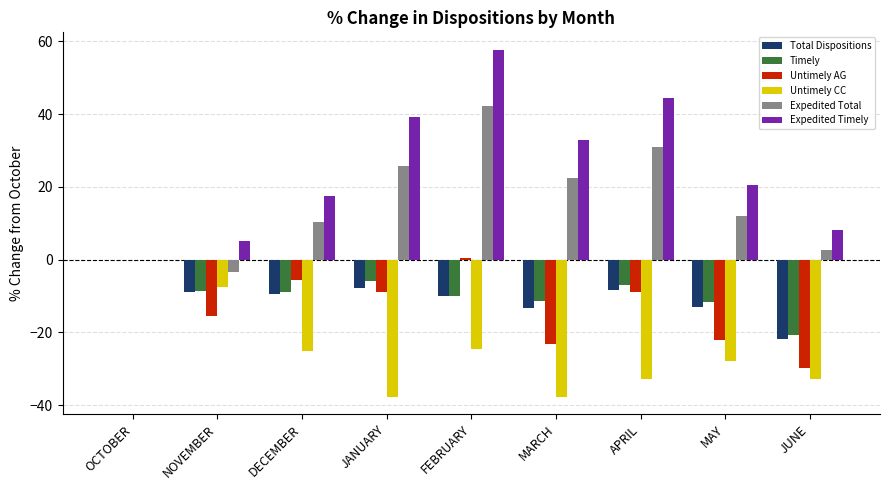

What are all the series names shown in the legend?

Total Dispositions, Timely, Untimely AG, Untimely CC, Expedited Total, Expedited Timely